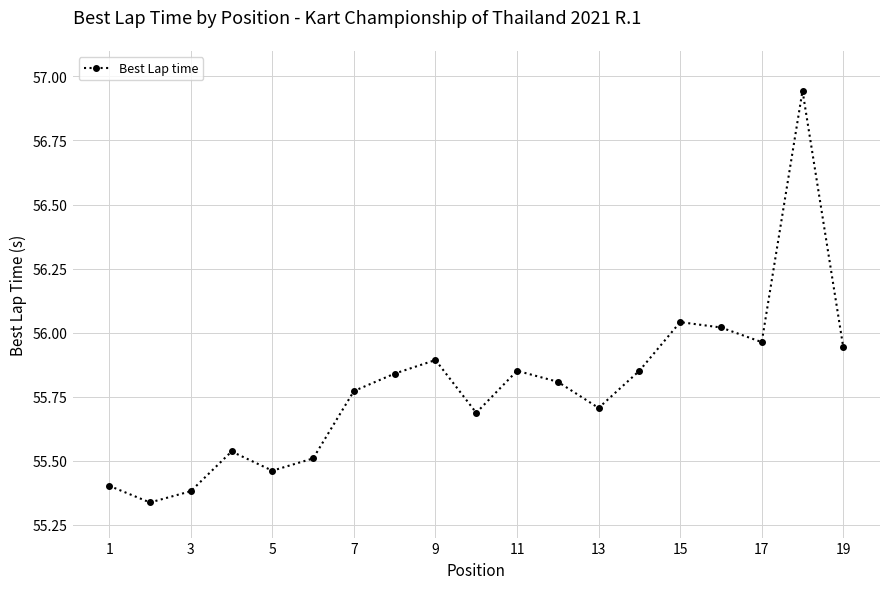

What is the difference between the maximum and minimum values?

1.6